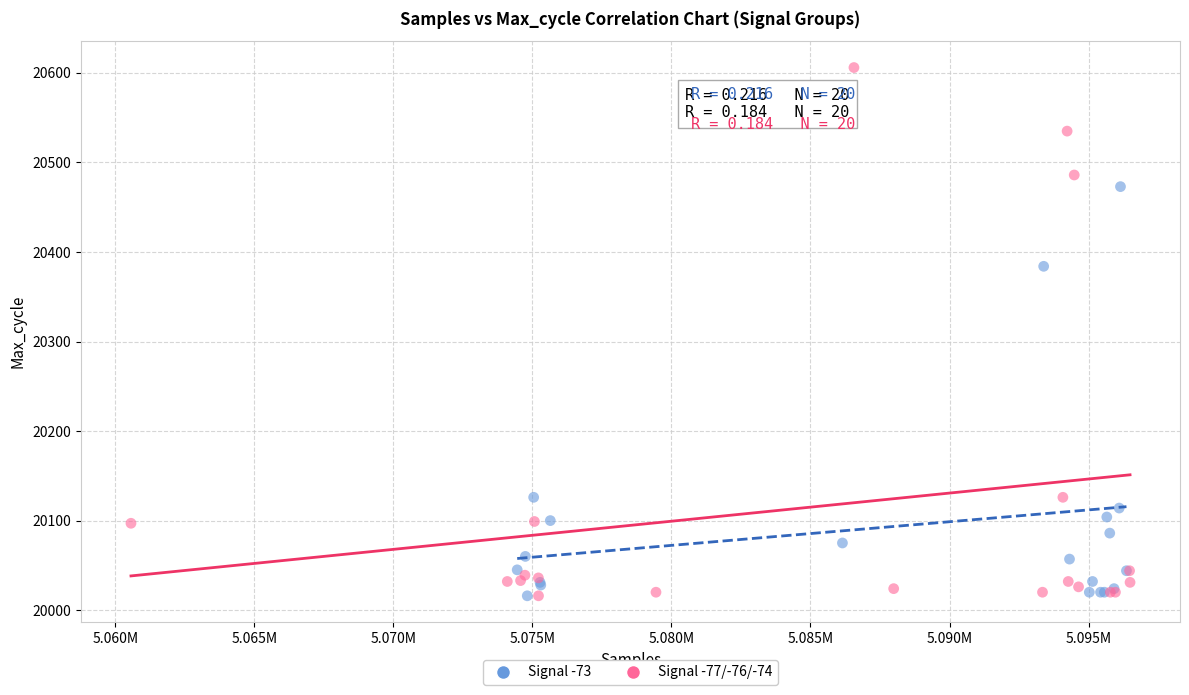

Which series has the widest spread of Y values?

Signal -77/-76/-74